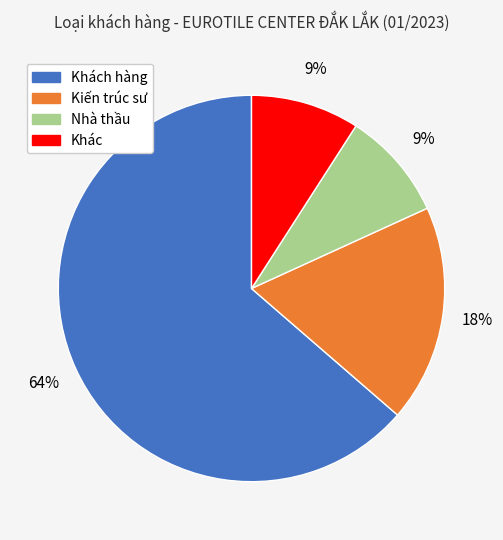

To the nearest percent, what is the difference between the largest and smallest slice percentages?

55%